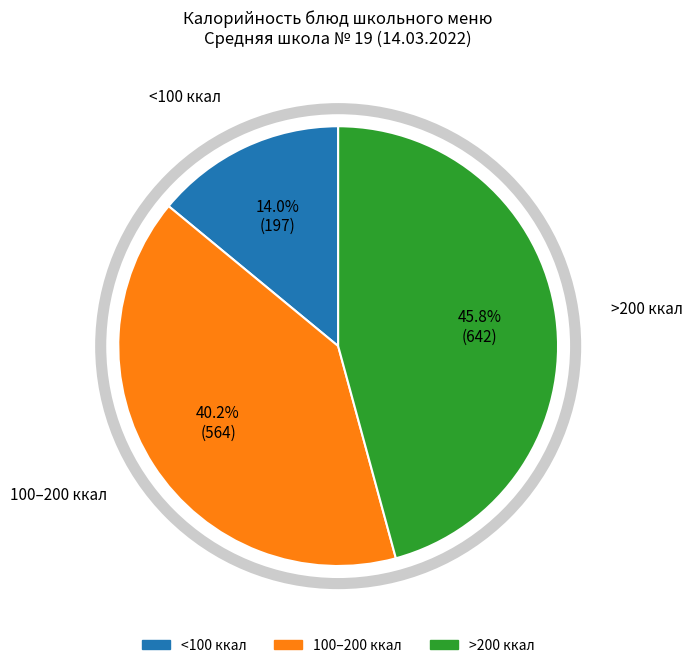

Is there a majority slice in this chart?

No